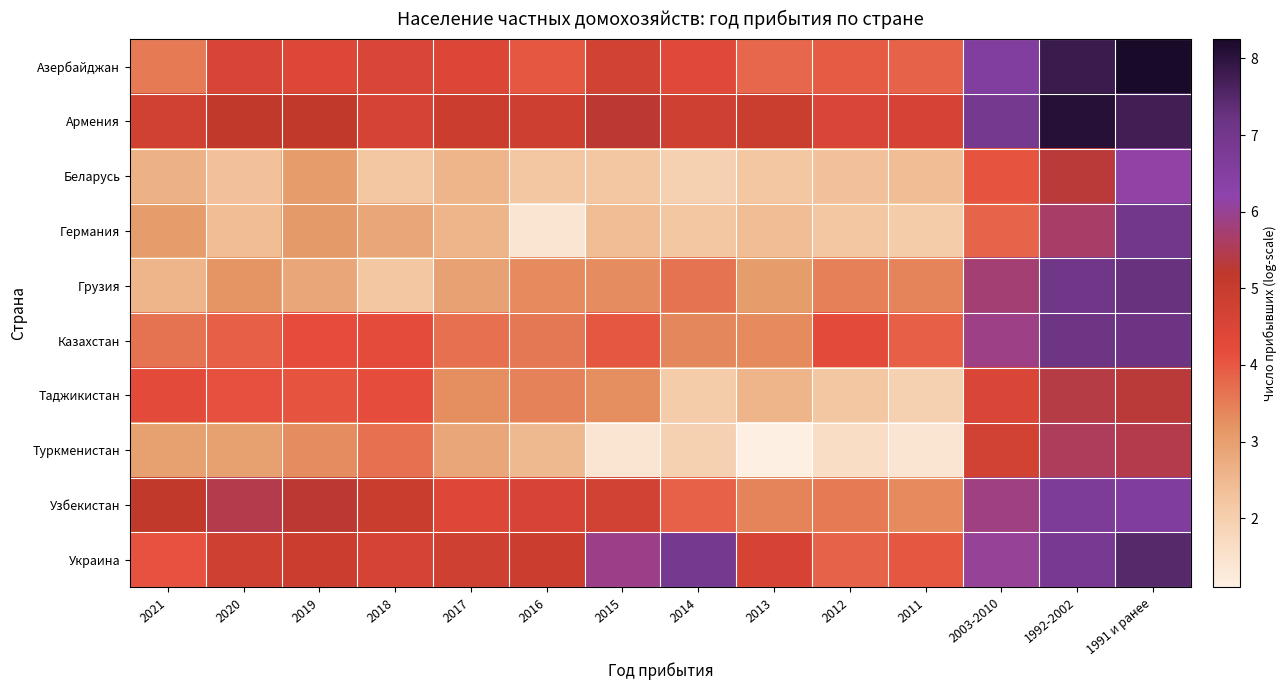

What is the spread (max minus min) of values at 2021?

2.6